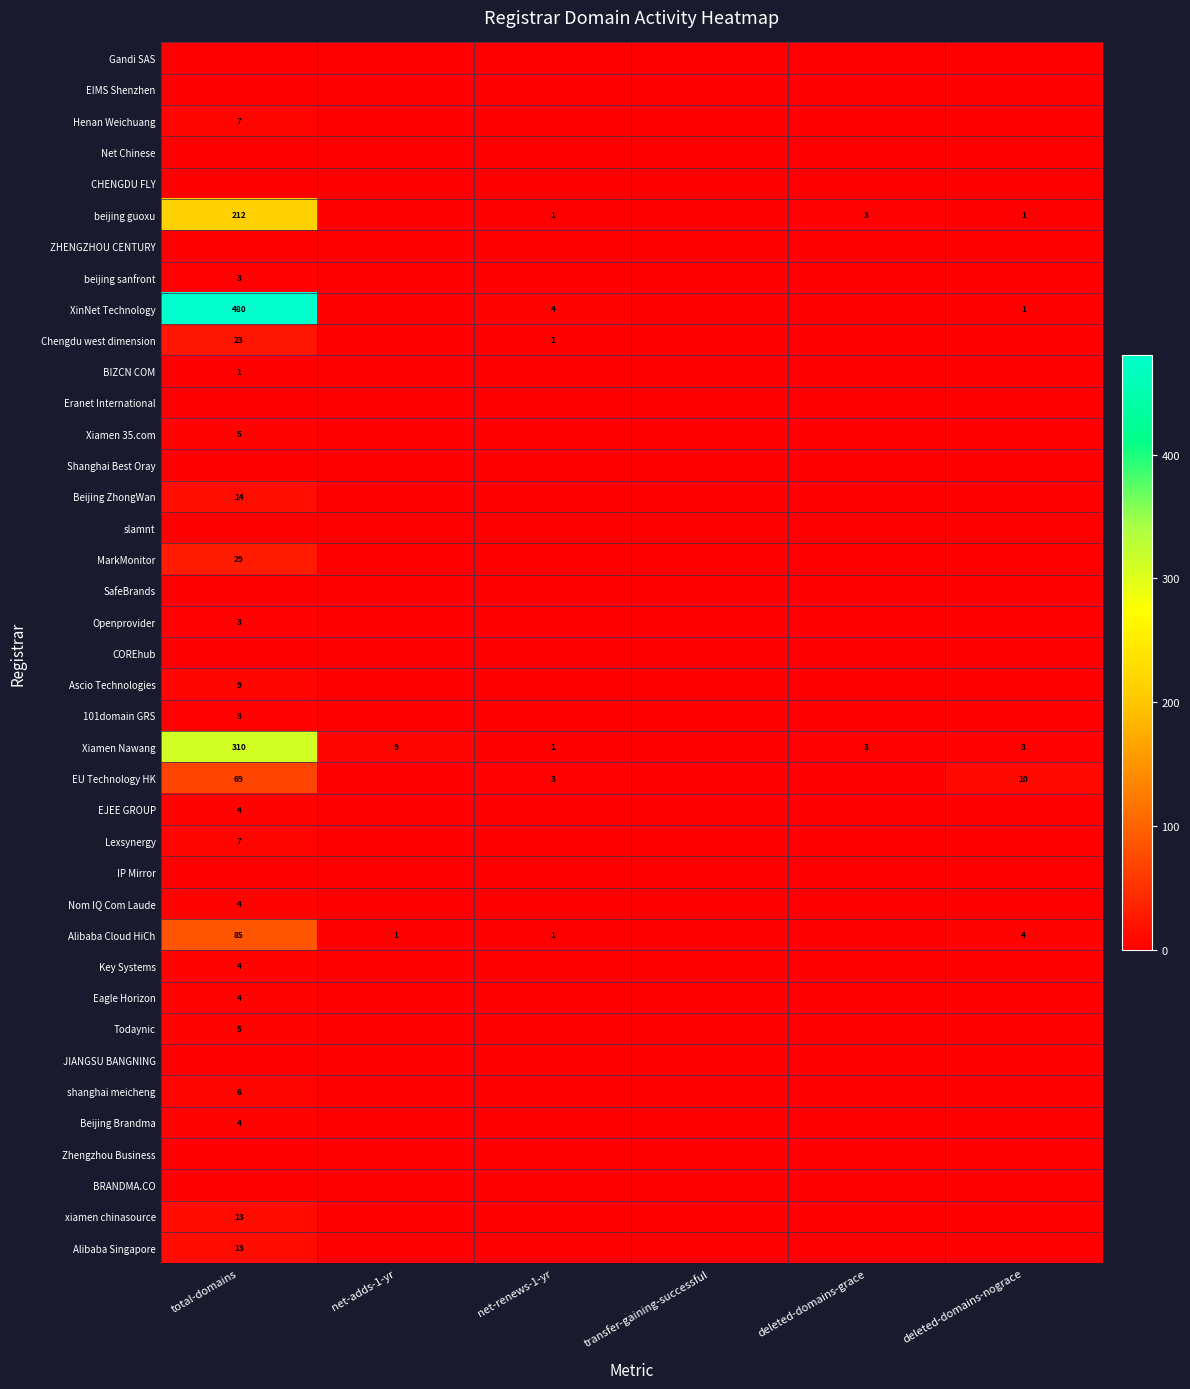

The Chengdu west dimension series shows -13 at deleted-domains-nograce. True or false?

False